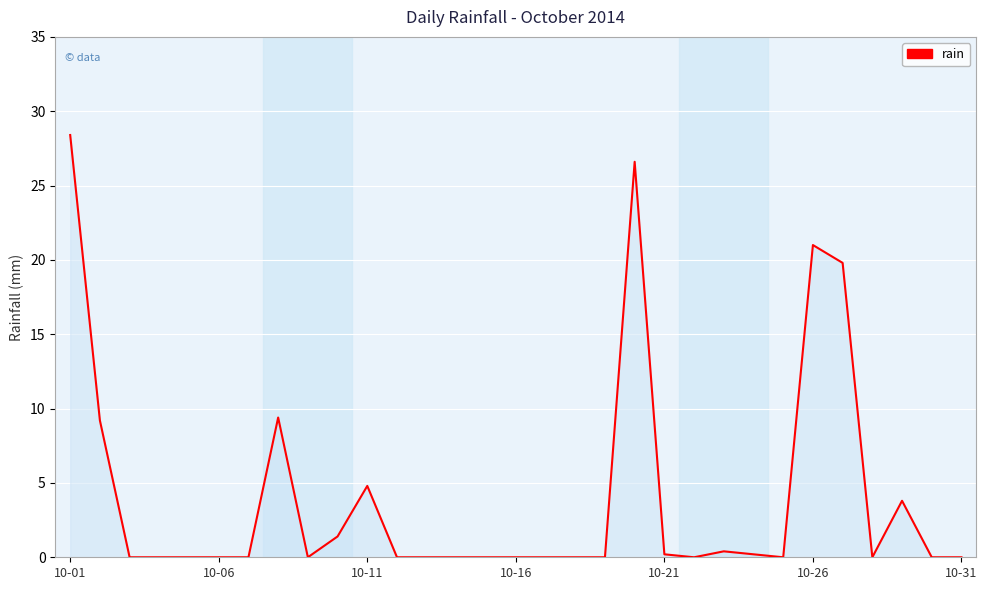

What is the maximum value shown in the chart?

28.4